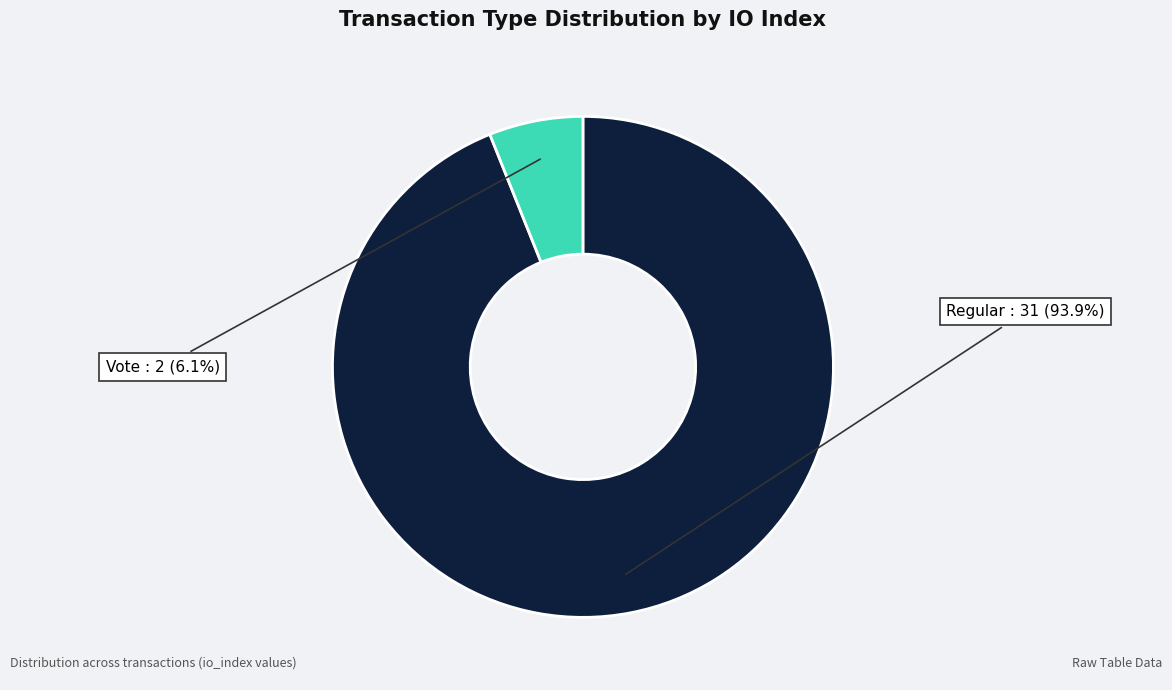

Count the number of slices in the pie.

2